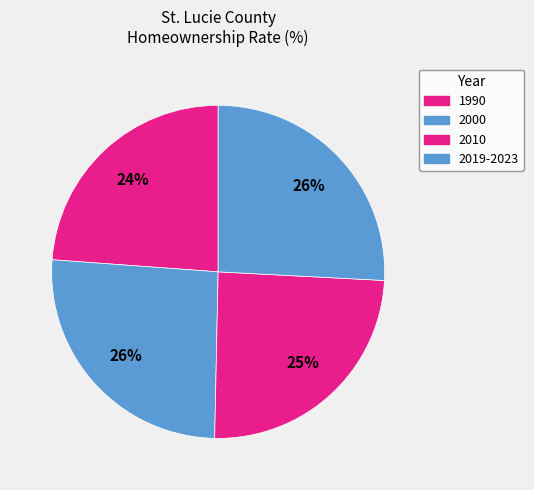

Count the number of slices in the pie.

4